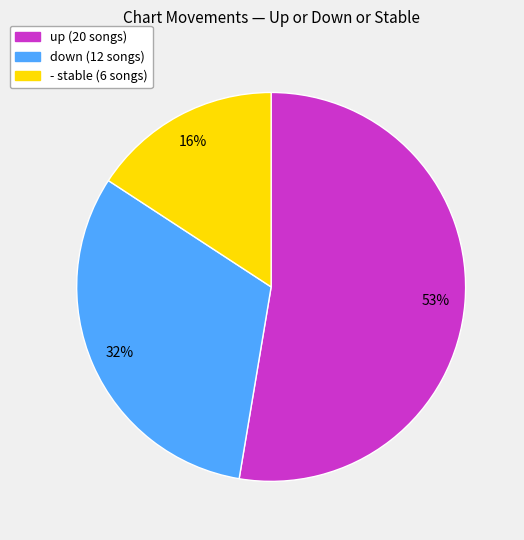

Is the sum of - and down greater than half?

No